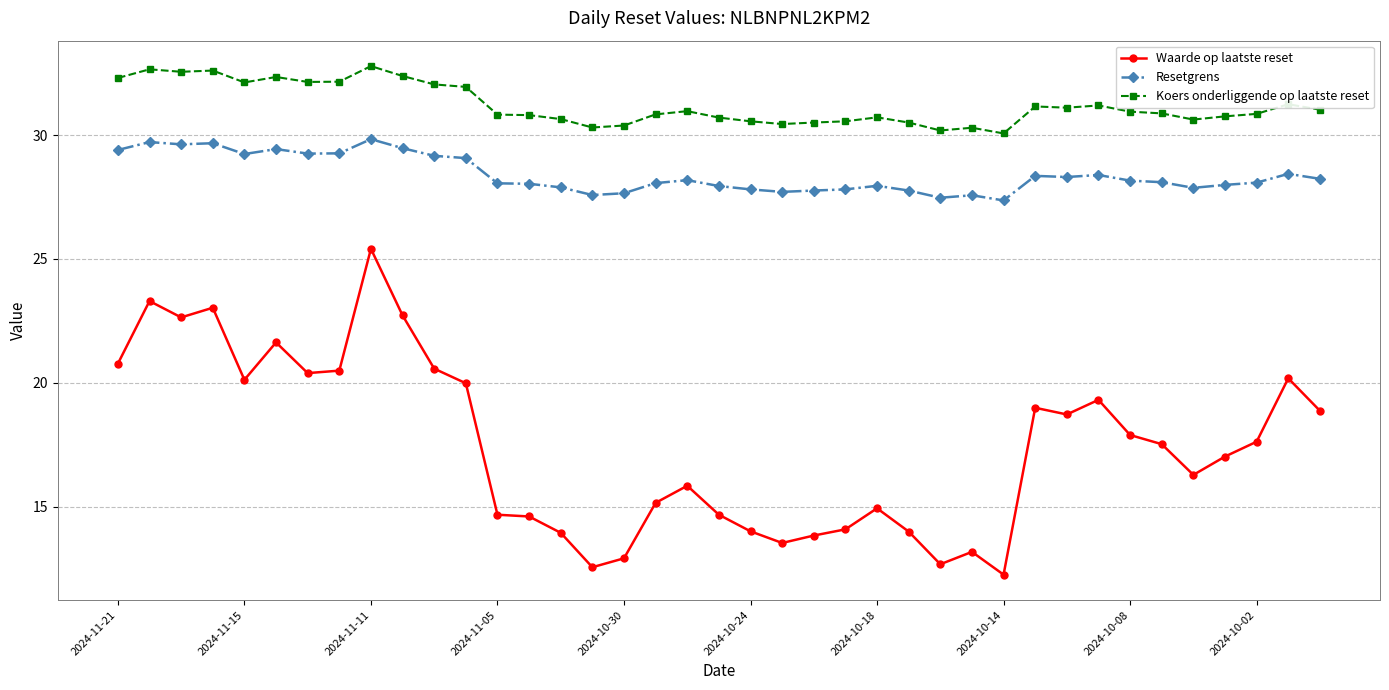

Which series has the largest total across all categories?

Koers onderliggende op laatste reset